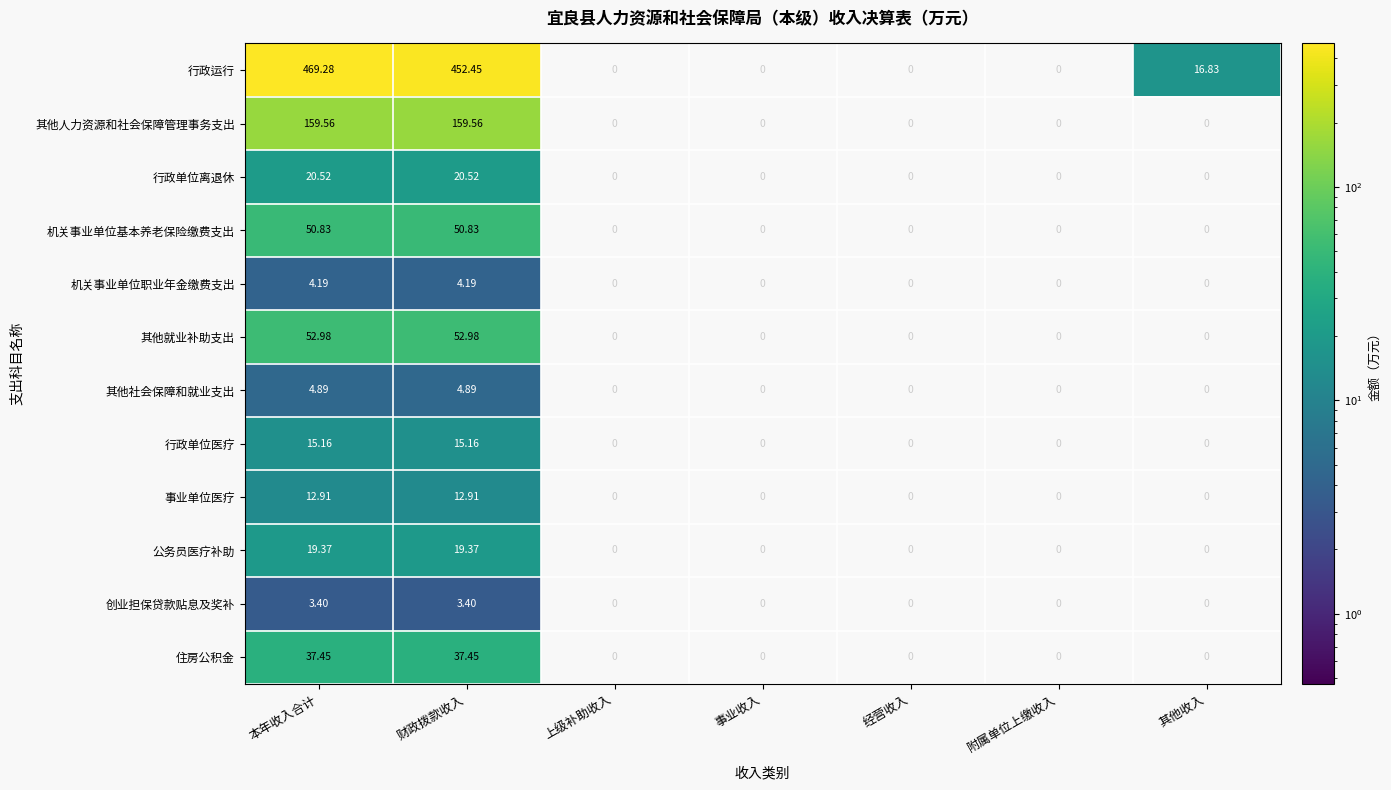

Which series has the largest total across all categories?

行政运行